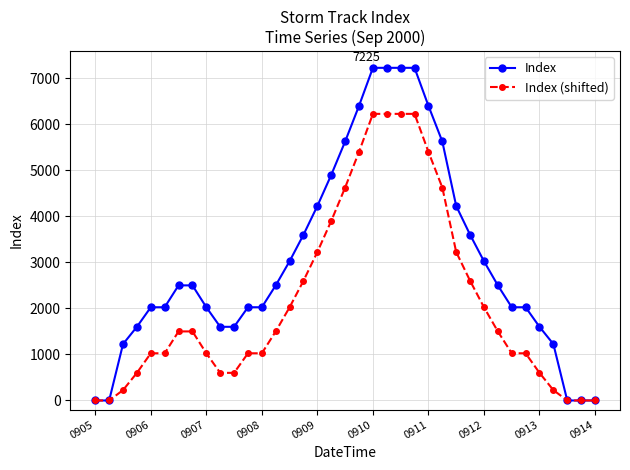

Which series has the largest range (max minus min)?

Index